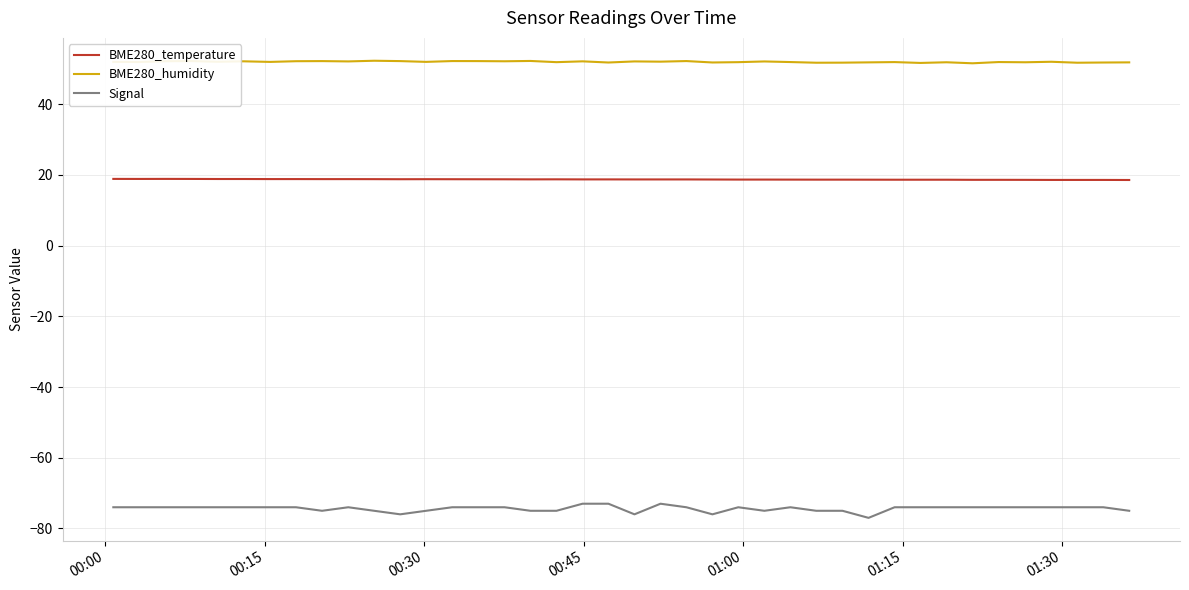

Which series has the widest spread of values?

Signal